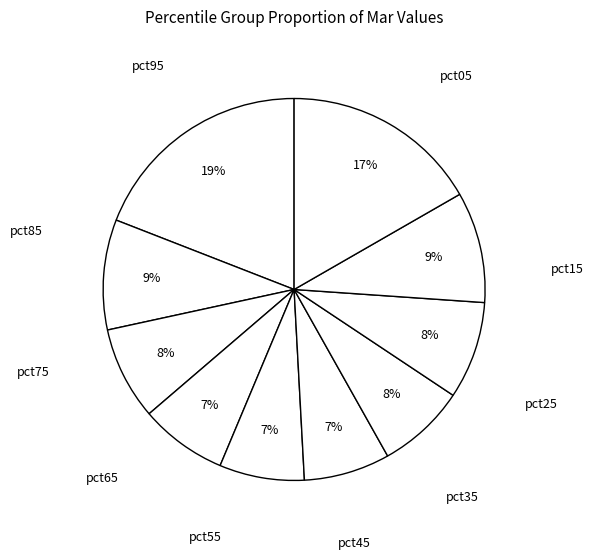

How many segments does this pie chart have?

10